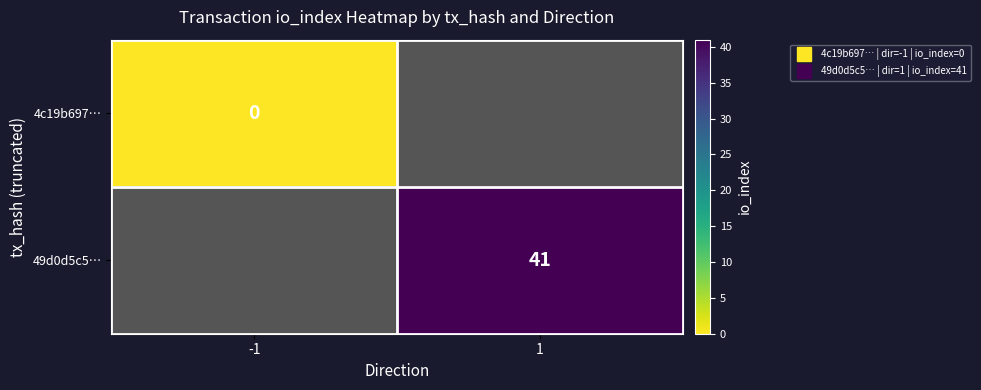

At which category does the chart reach its minimum across all series?

-1